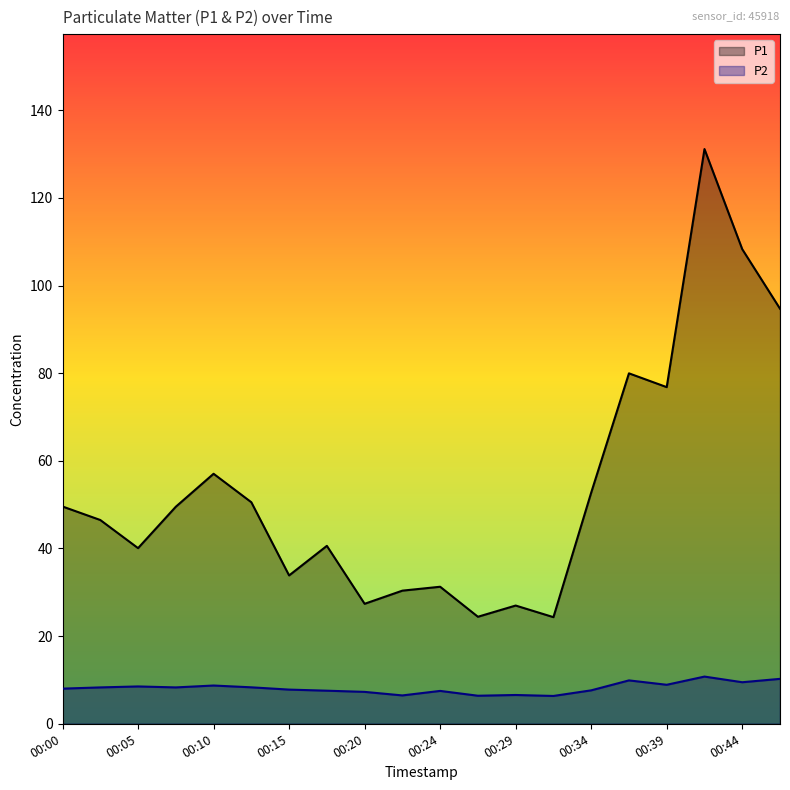

Which series has the largest total across all categories?

P1